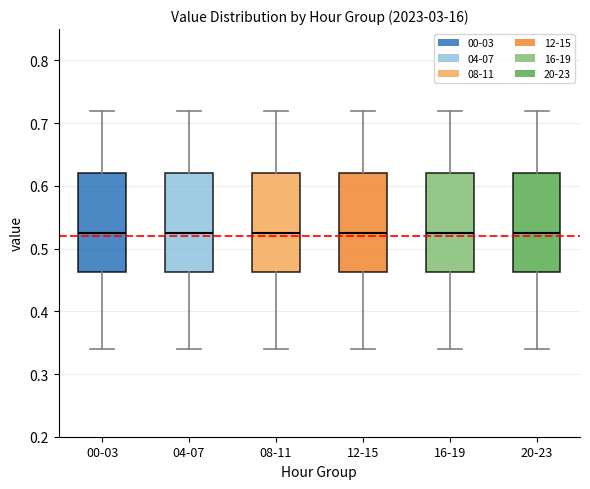

Reading left to right, read every box against the y-axis: the position of its median line, the range the box covers, and the ends of its whiskers. The values are not printed on the chart, so give them approximately, as read against the axis.

00-03: median 0.53, box 0.46 to 0.62, whiskers 0.34 to 0.72
04-07: median 0.53, box 0.46 to 0.62, whiskers 0.34 to 0.72
08-11: median 0.53, box 0.46 to 0.62, whiskers 0.34 to 0.72
12-15: median 0.53, box 0.46 to 0.62, whiskers 0.34 to 0.72
16-19: median 0.53, box 0.46 to 0.62, whiskers 0.34 to 0.72
20-23: median 0.53, box 0.46 to 0.62, whiskers 0.34 to 0.72